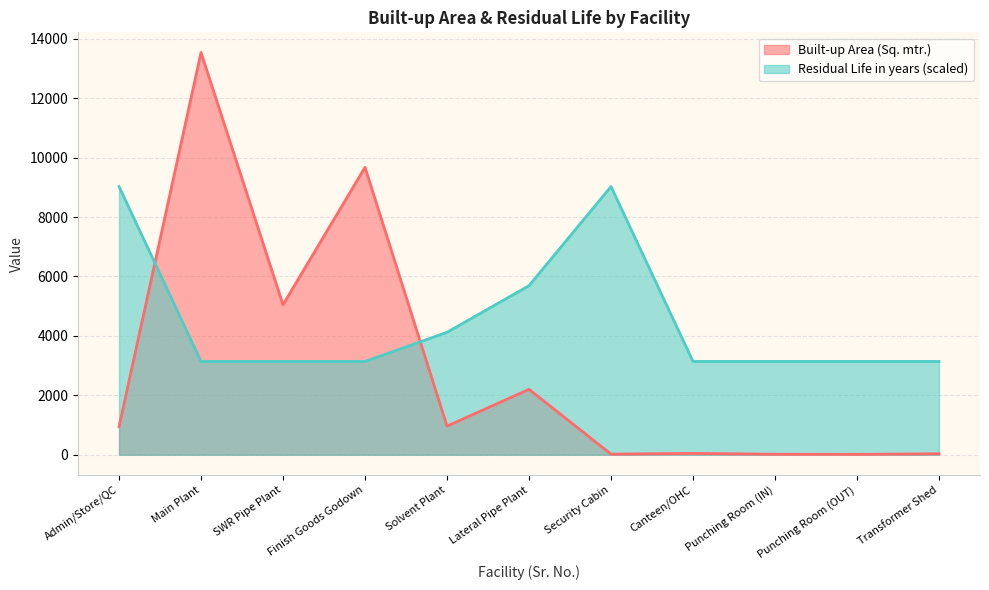

In Residual Life in years, how many points are higher than both neighbors (excluding endpoints)?

1